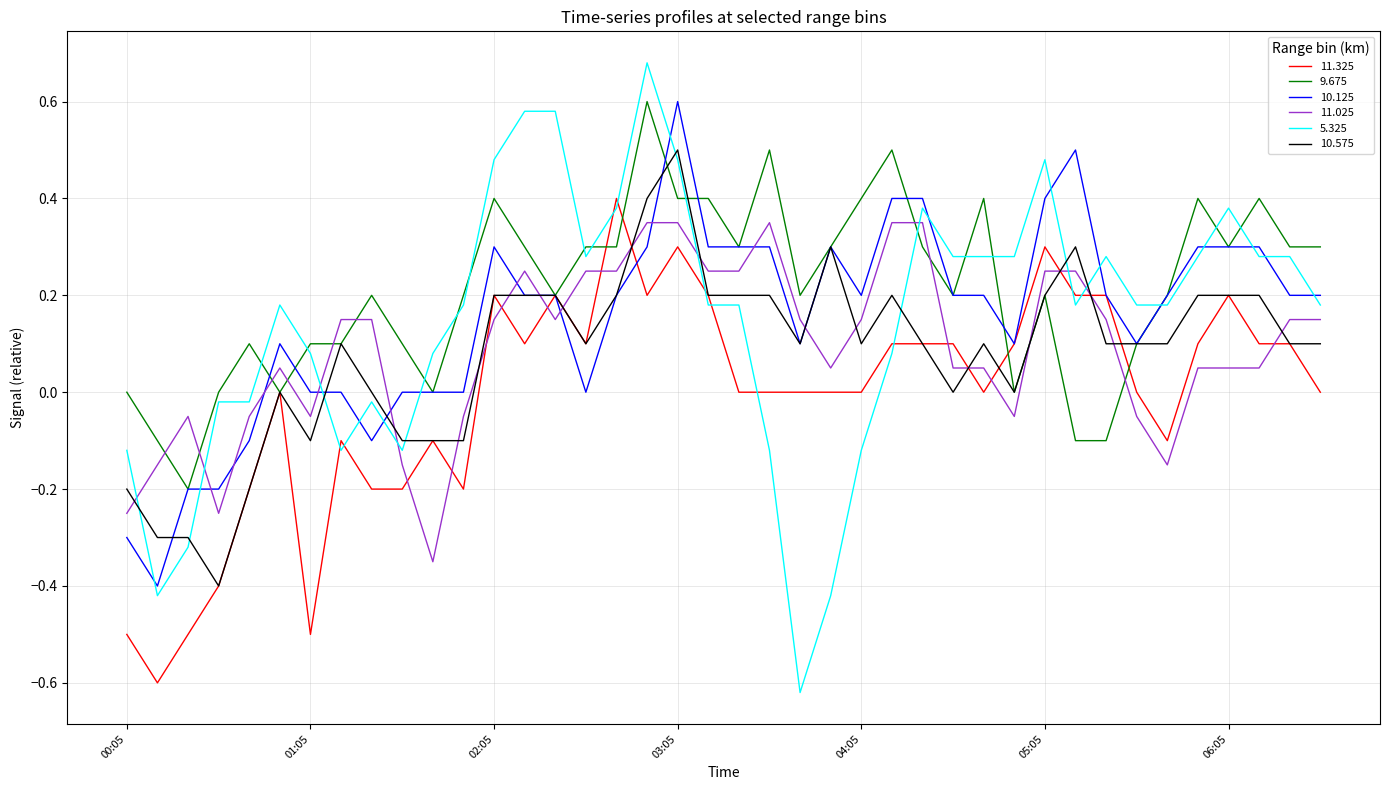

Which series has the largest total across all categories?

9.675